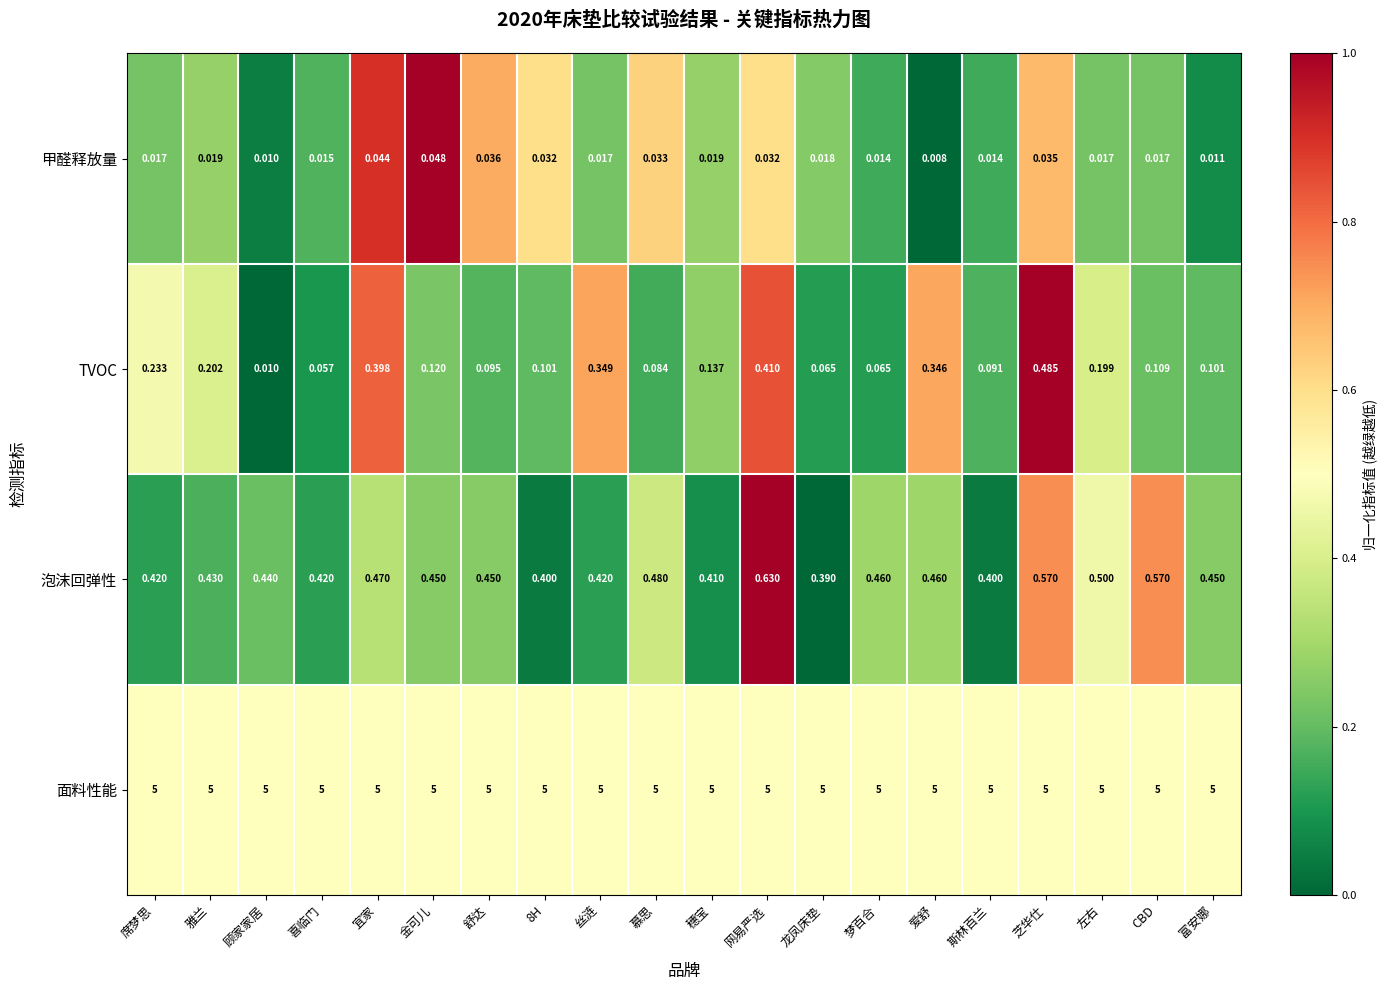

Which category has the lowest value across all series?

爱舒